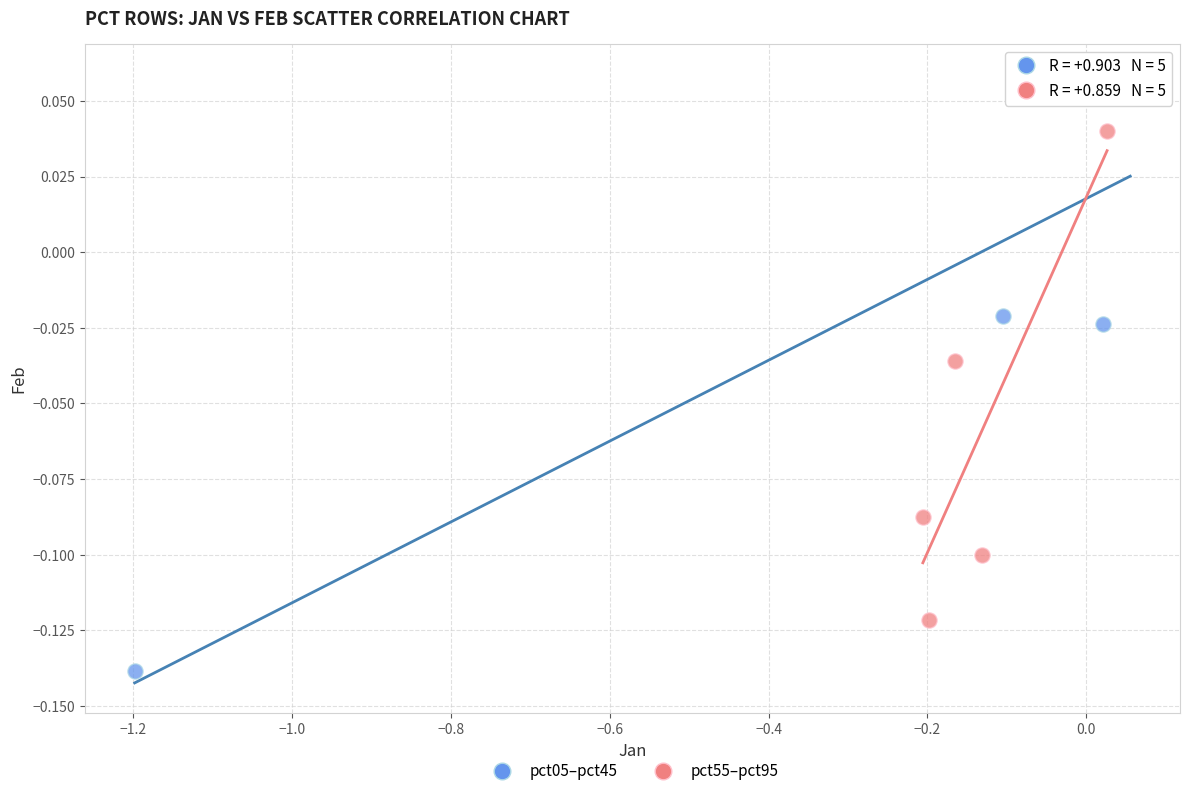

Which series has the widest spread of Y values?

pct05–pct45